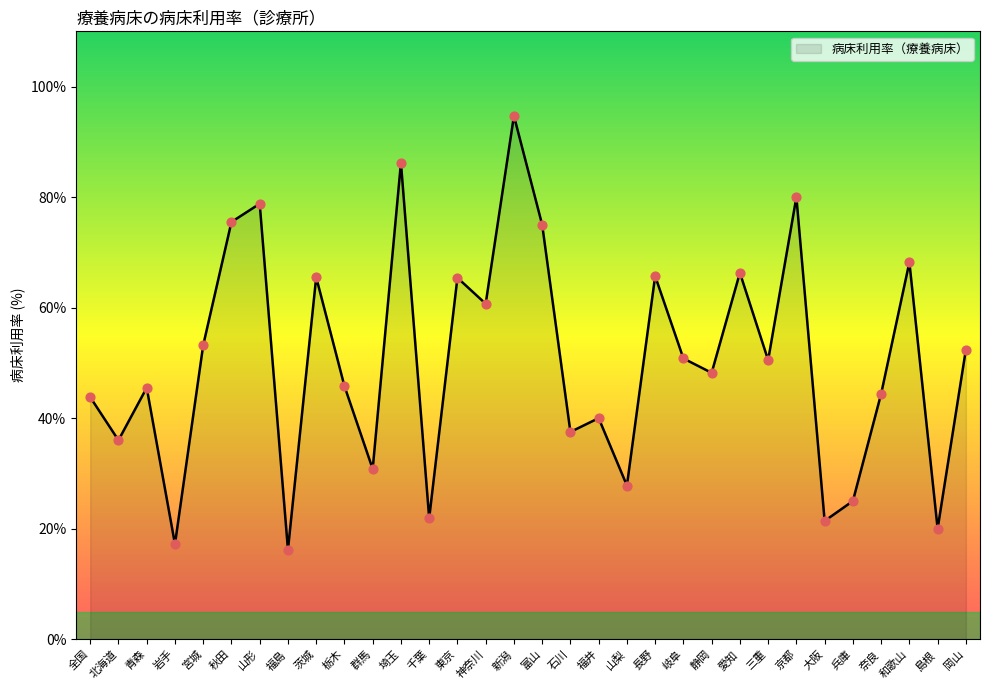

Between 京都 and 福井, which is larger?

京都